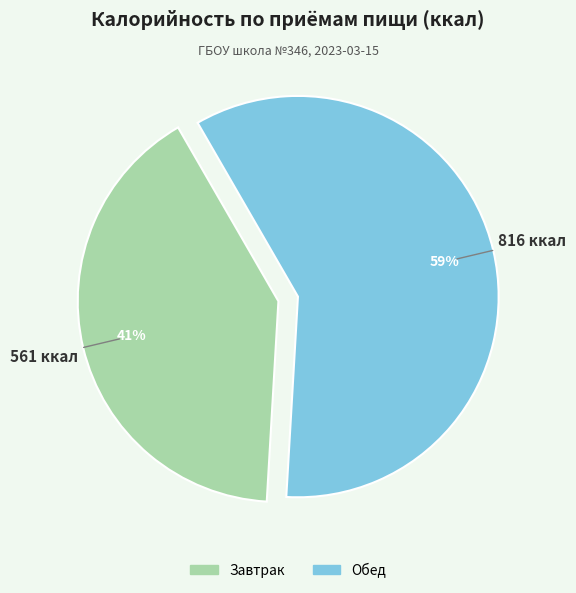

To the nearest percent, what is the combined percentage of Обед and Завтрак?

100%